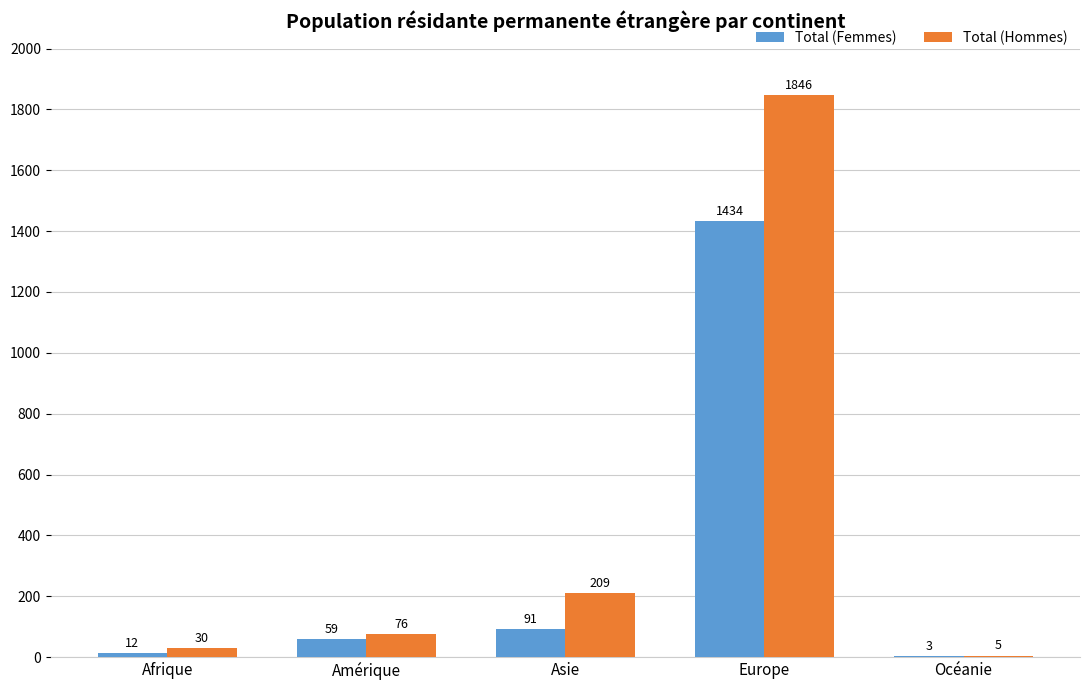

Where is Total (Hommes) nearest to the value 925?

Asie